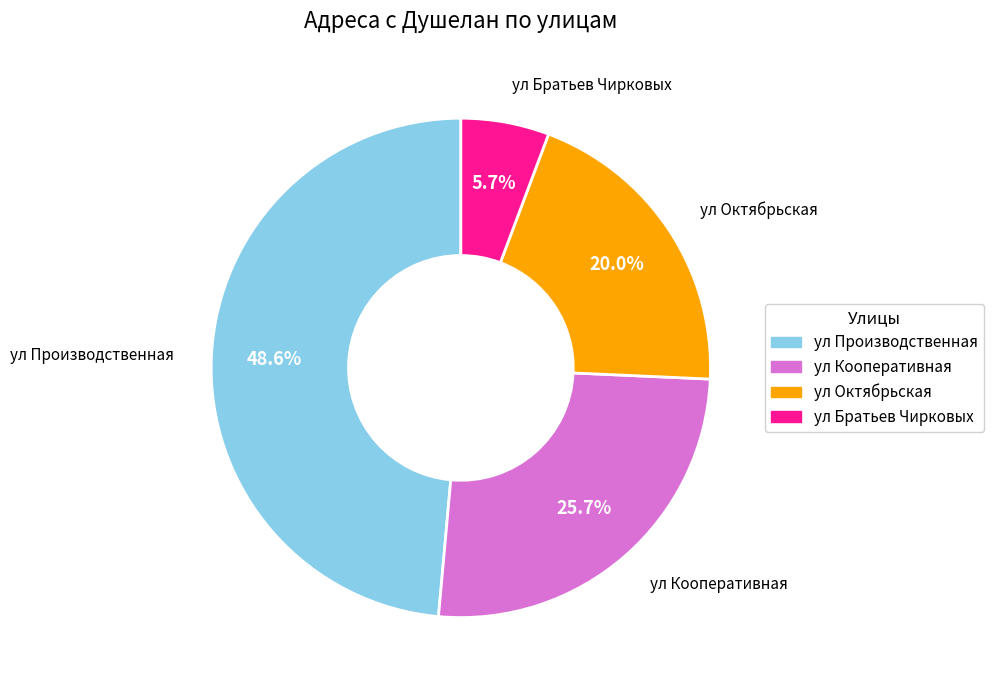

Combined, what portion of the pie is ул Октябрьская and ул Братьев Чирковых?

25.7%